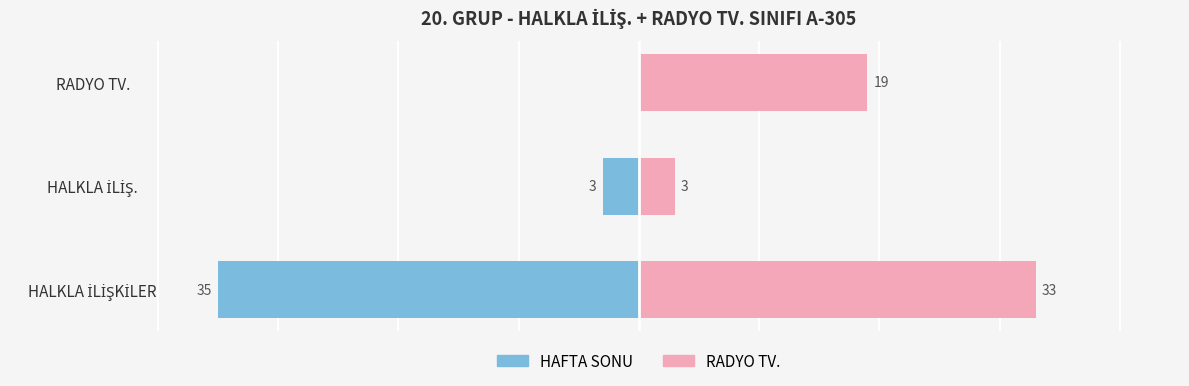

Where does the HAFTA SONU series first go above -3?

RADYO TV.